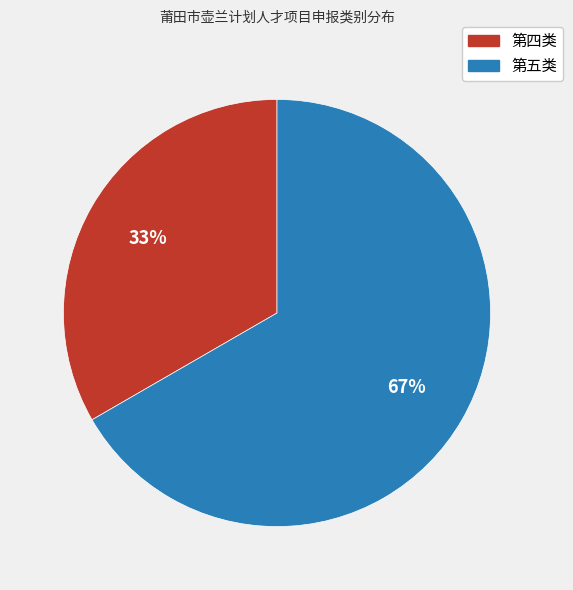

Is there a majority slice in this chart?

Yes